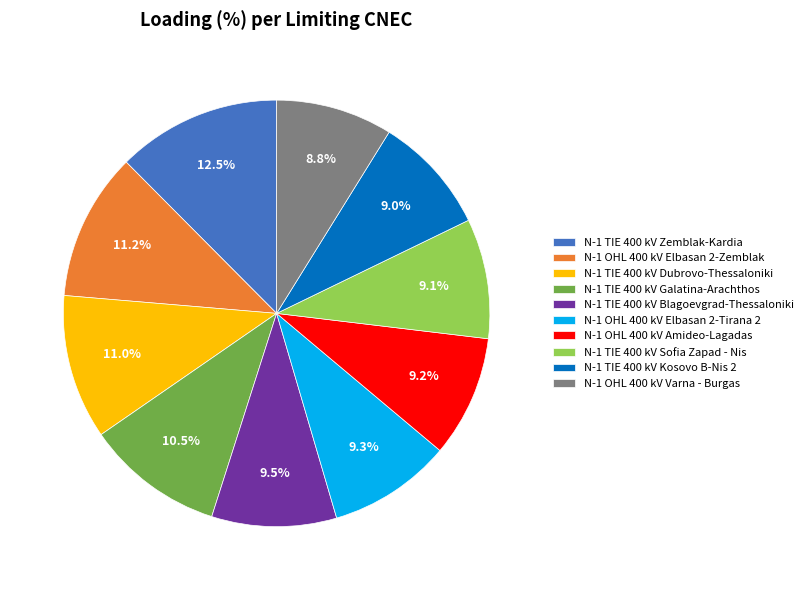

Is there a majority slice in this chart?

No